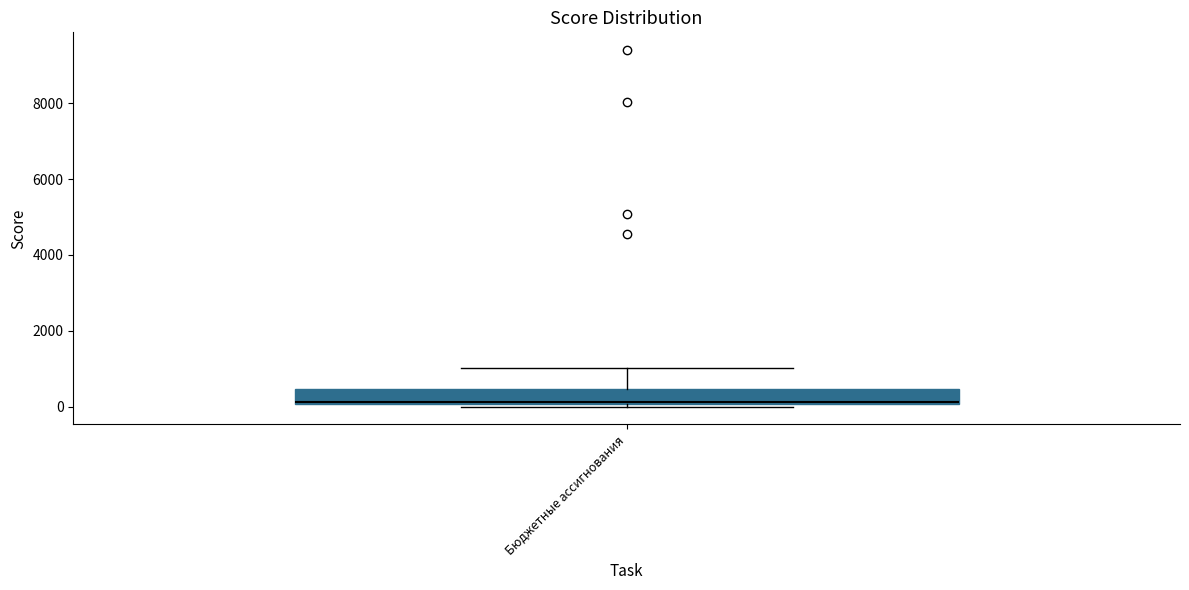

Read this box plot against the y-axis: the position of the median line, the range covered by the box, and the ends of both whiskers. The values are not printed on the chart, so give them approximately, as read against the axis.

median 200, box 0 to 400, whiskers 0 (just below the box's lower edge) to 1000